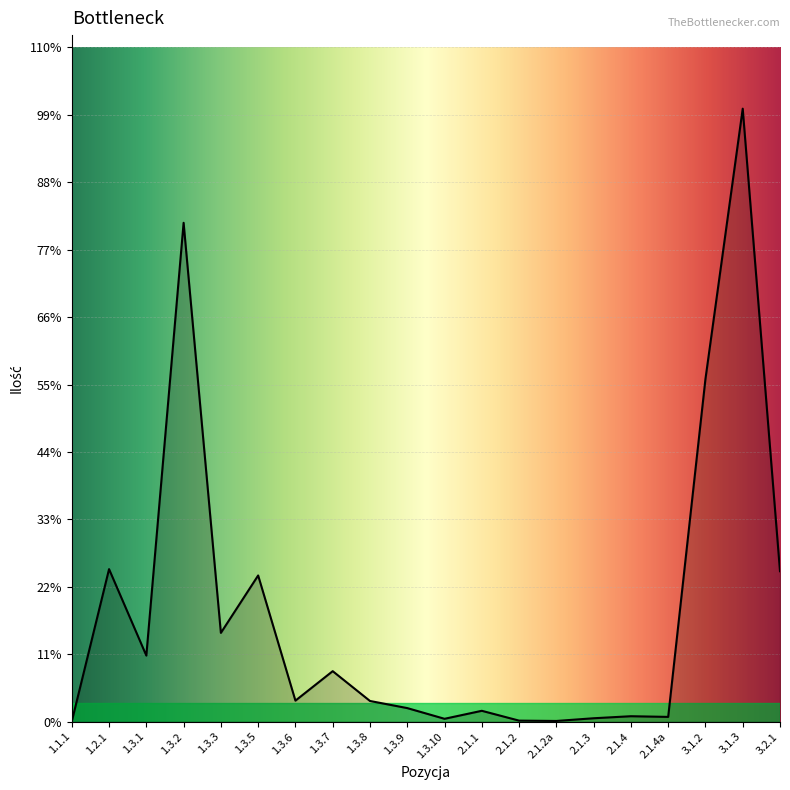

Does the chart display data point markers on the line(s)?

No